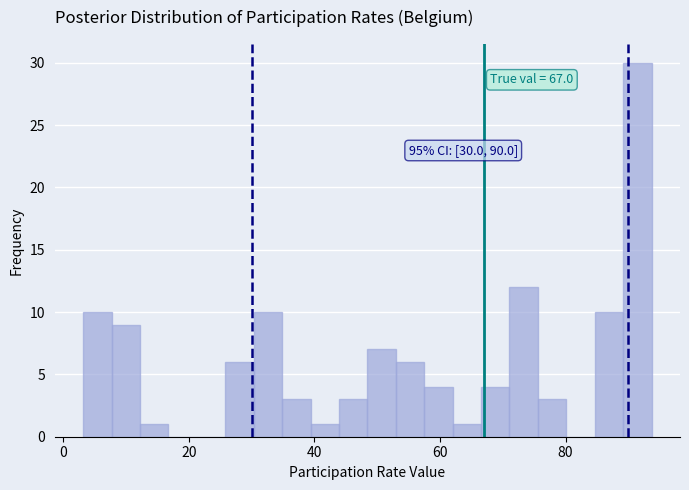

Read against the x-axis, roughly where is the centre of the tallest bar?

92